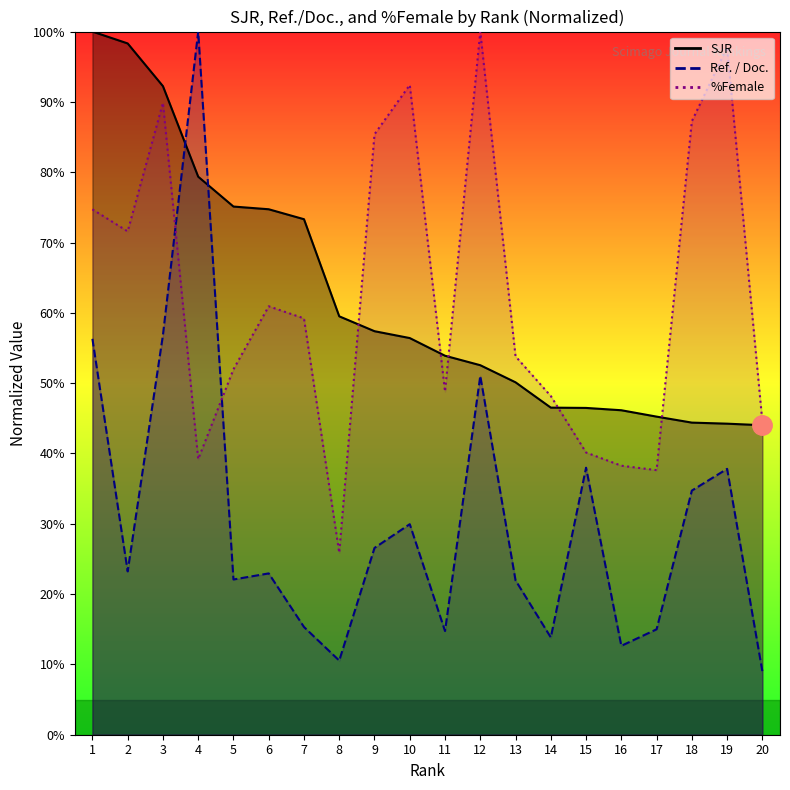

At how many categories does at least one series exceed 14?

20